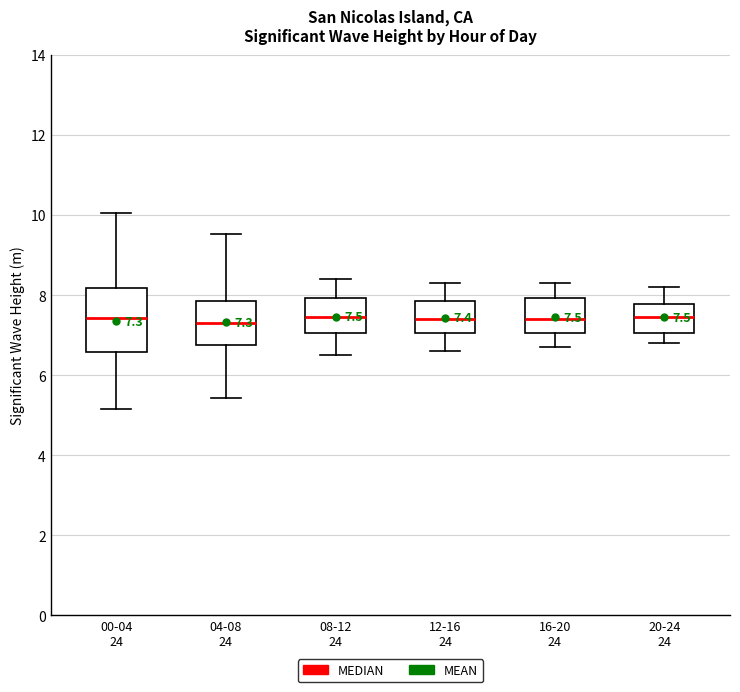

Which box is the tallest, from its lower edge to its upper edge?

00-04 24